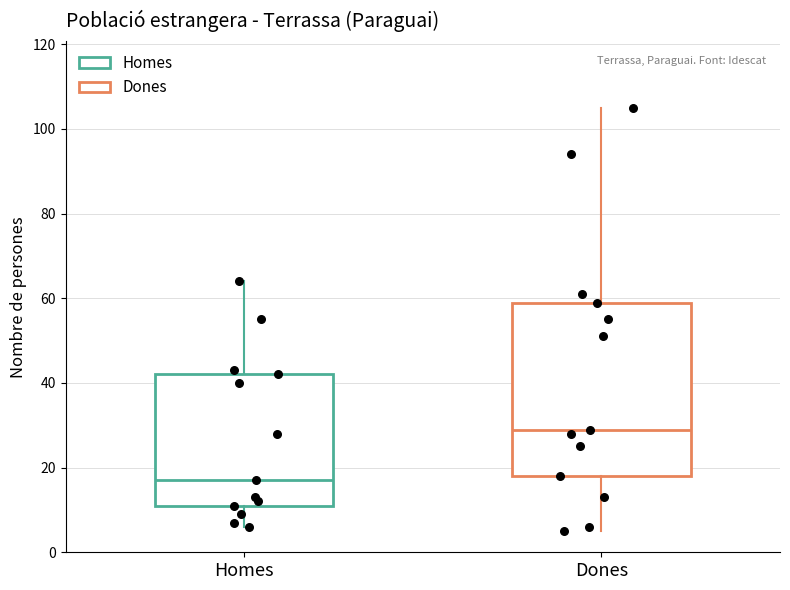

Which box's median line is the lowest?

Homes